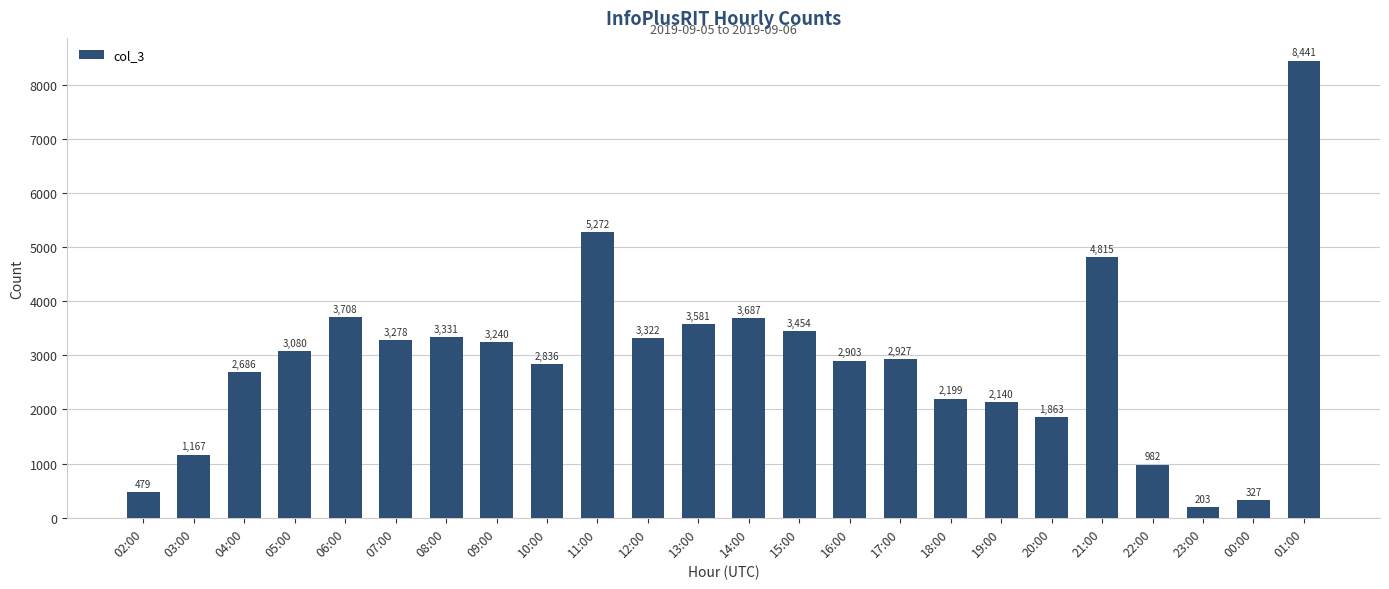

What is the average value?

2913